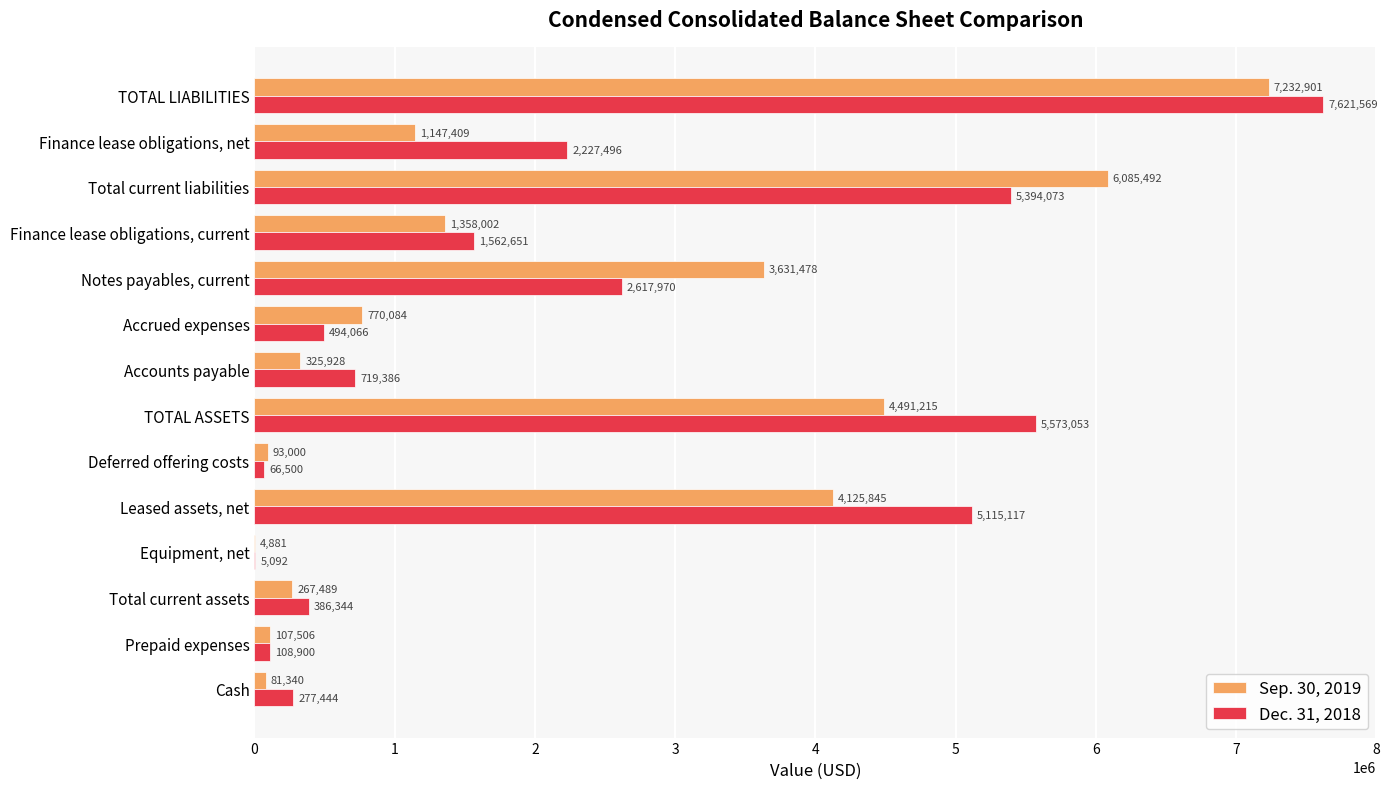

What are all the series names shown in the legend?

Sep. 30, 2019, Dec. 31, 2018